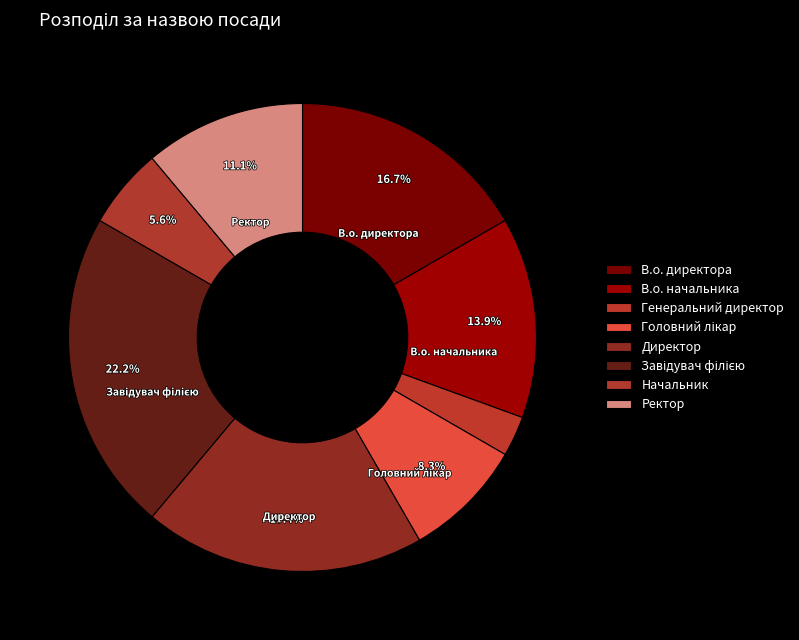

Does any single category account for the majority?

No